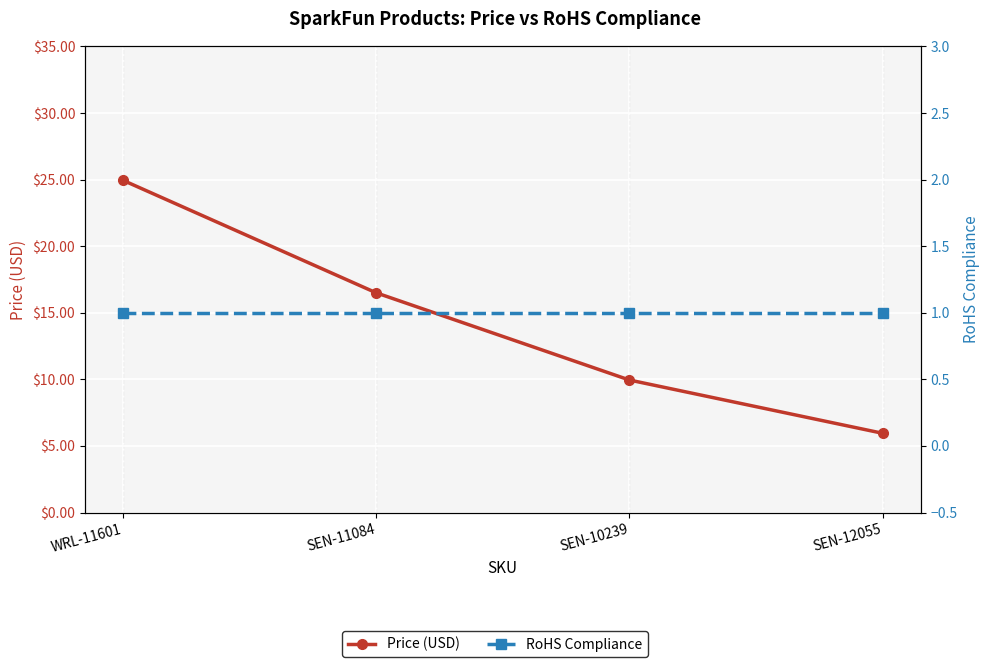

What is the difference between the maximum and minimum values in the Price (USD) series?

19.0